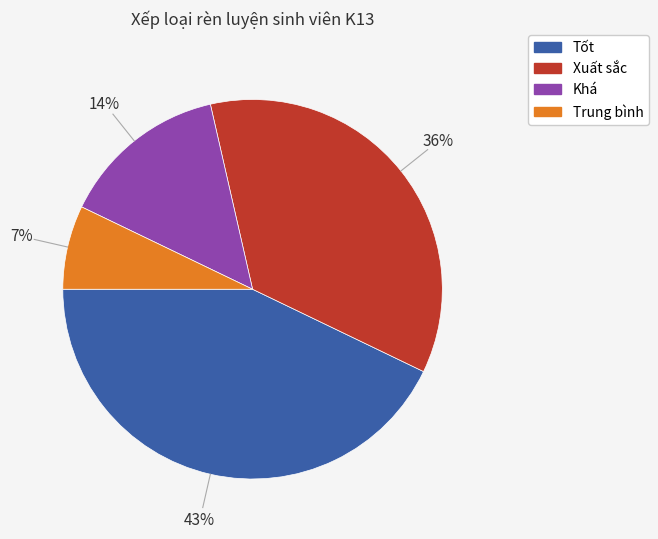

Does Tốt account for over 50% of the chart?

No